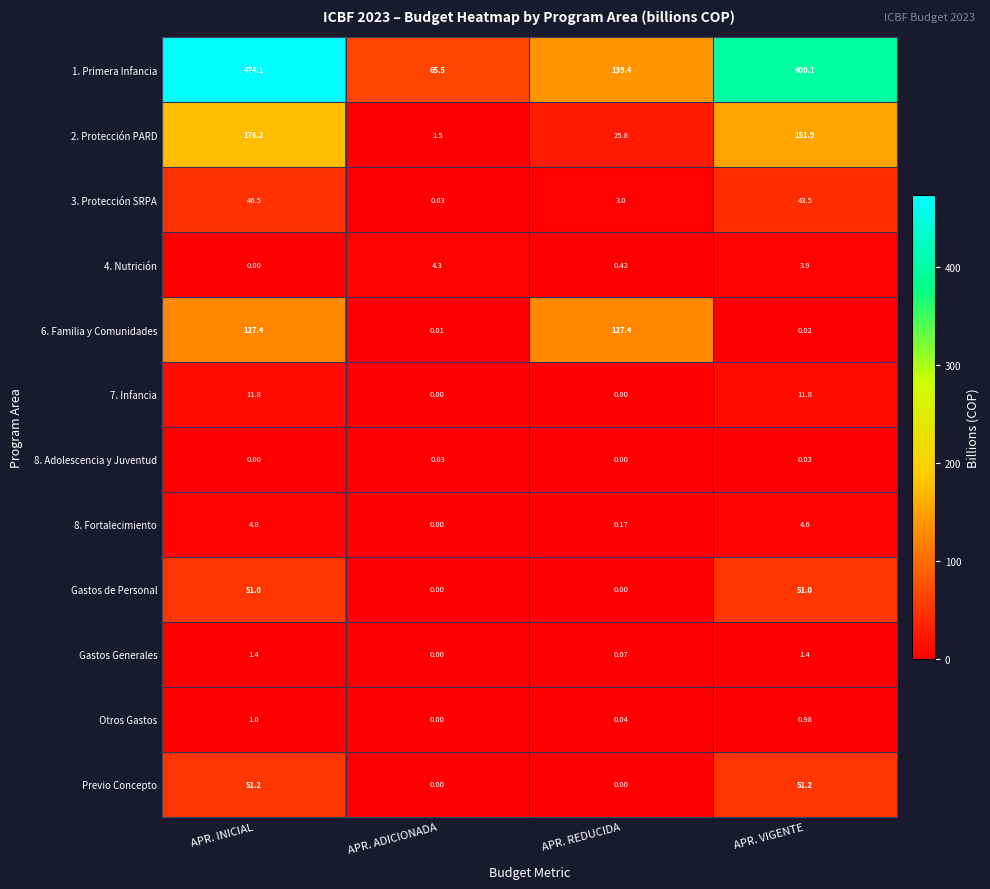

At which category is the sum across all series the highest?

APR. INICIAL